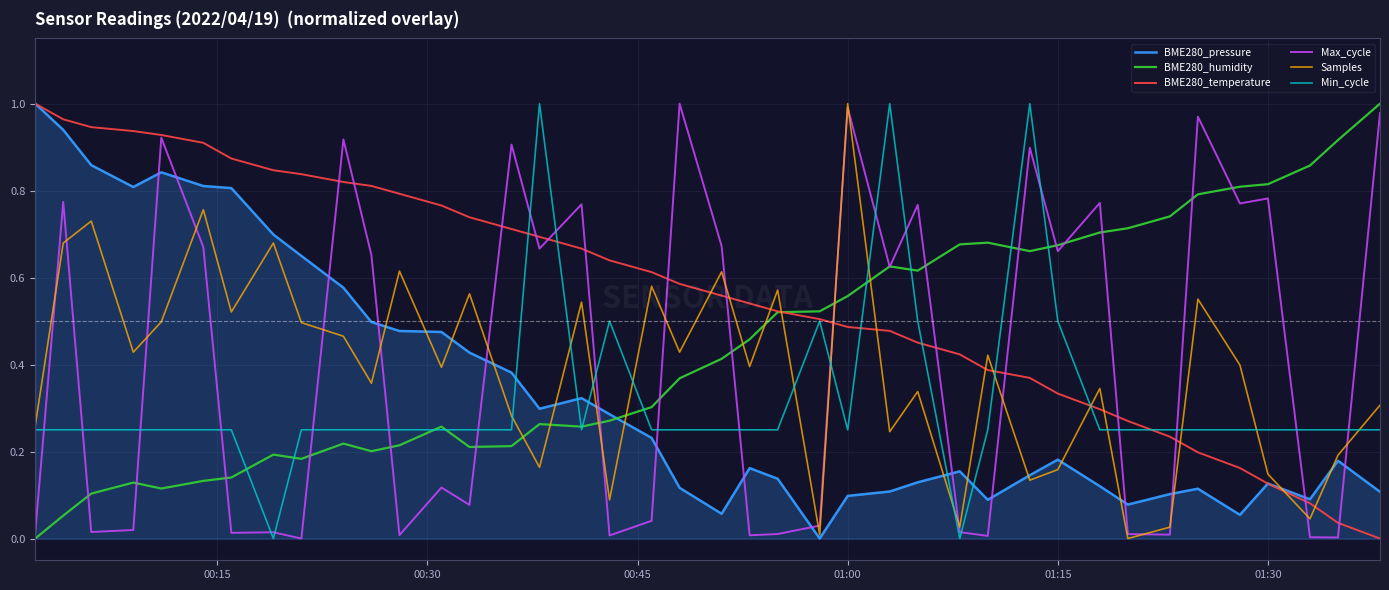

Does the chart display data point markers on the line(s)?

No